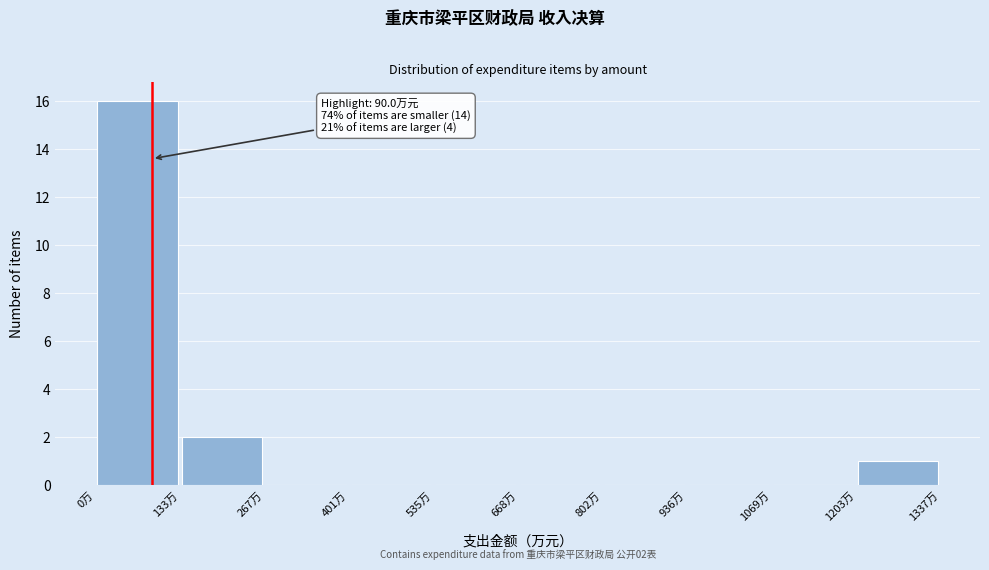

Which range on the x-axis has the tallest bar?

0 to 140